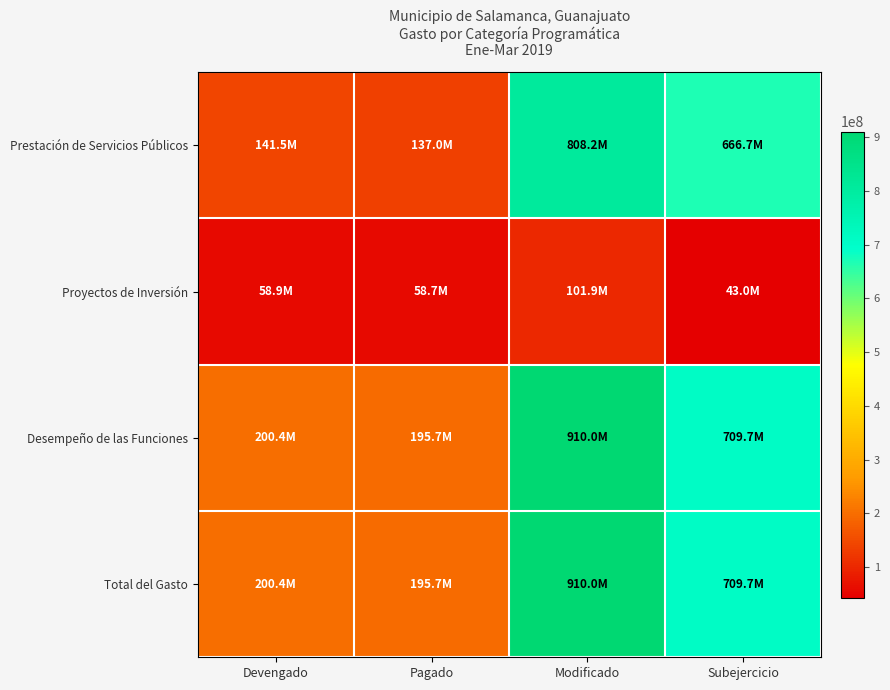

What is the smallest value displayed?

43002389.5